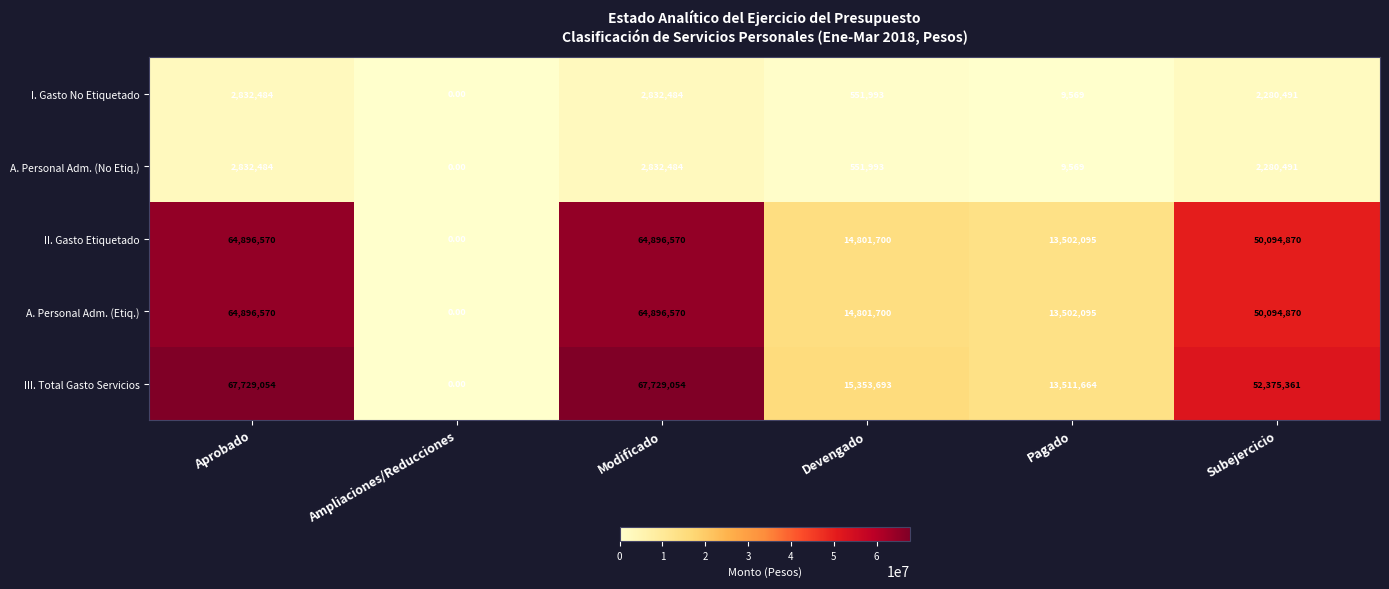

Is the value of A. Personal Adm. (No Etiq.) at Modificado greater than the value of III. Total Gasto Servicios at Aprobado?

No